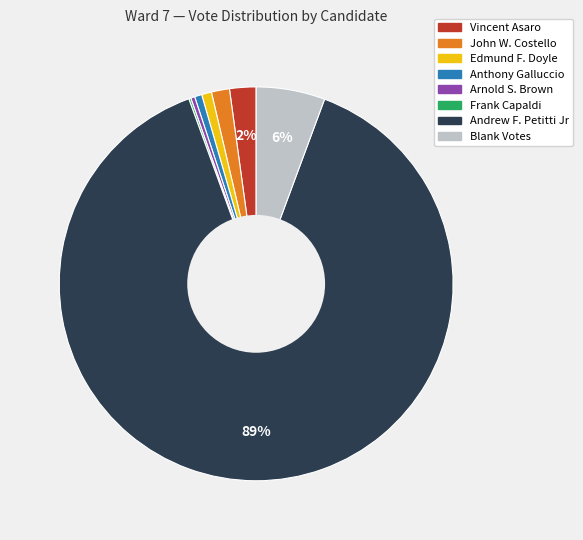

To the nearest percent, what is the difference between the largest and smallest slice percentages?

89%